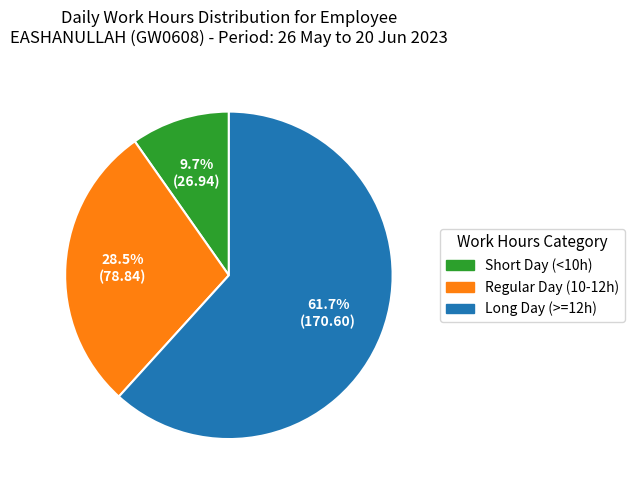

Does any single category account for the majority?

Yes